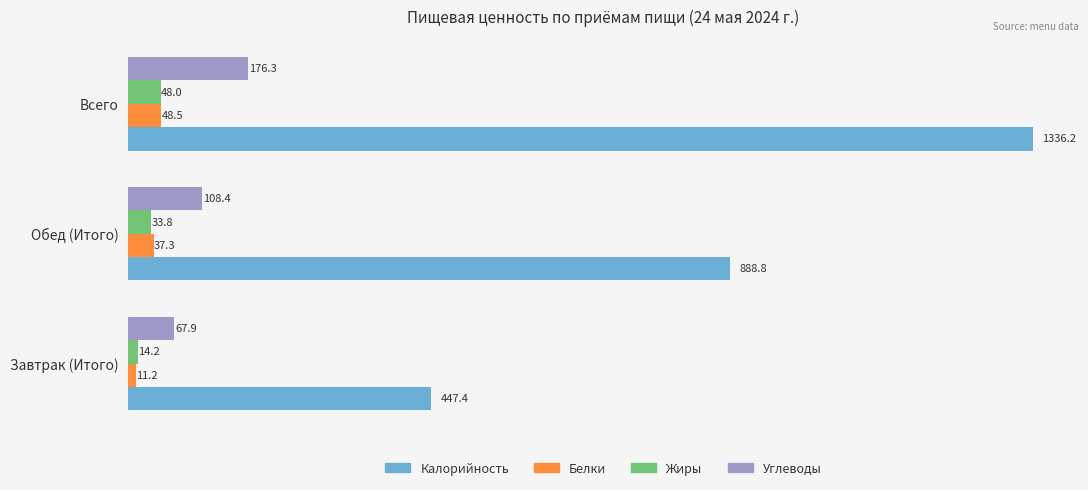

What is the difference between the maximum and minimum values in the Углеводы series?

108.4